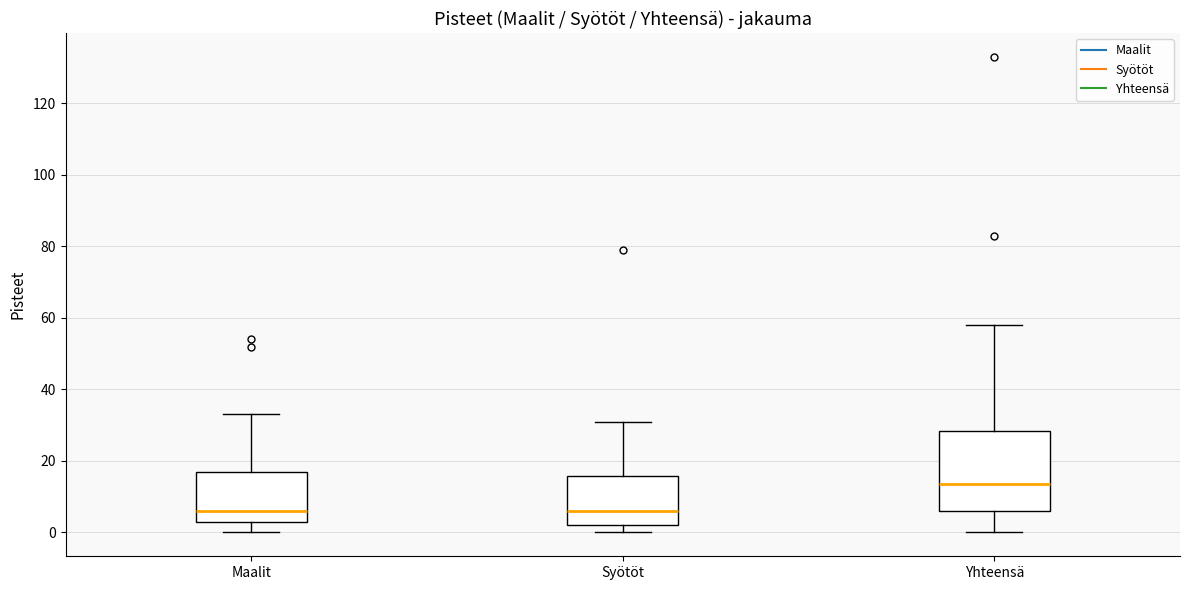

Reading left to right, read every box against the y-axis: the position of its median line, the range the box covers, and the ends of its whiskers. The values are not printed on the chart, so give them approximately, as read against the axis.

Maalit: median 6, box 4 to 18, whiskers 0 to 34
Syötöt: median 6, box 2 to 16, whiskers 0 to 32
Yhteensä: median 14, box 6 to 28, whiskers 0 to 58